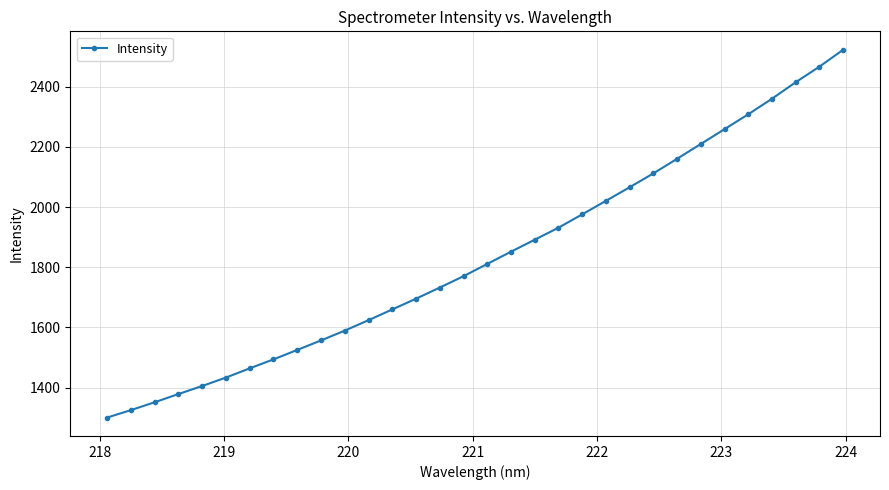

What is the value of the 7th point from the left?

1463.9